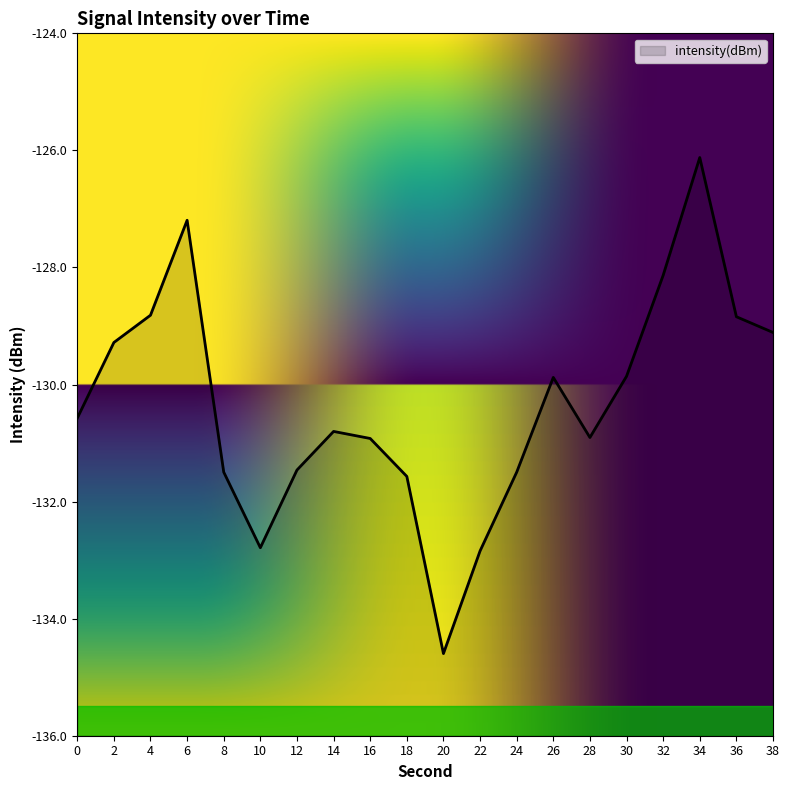

The value at 28 is -71.0. True or false?

False